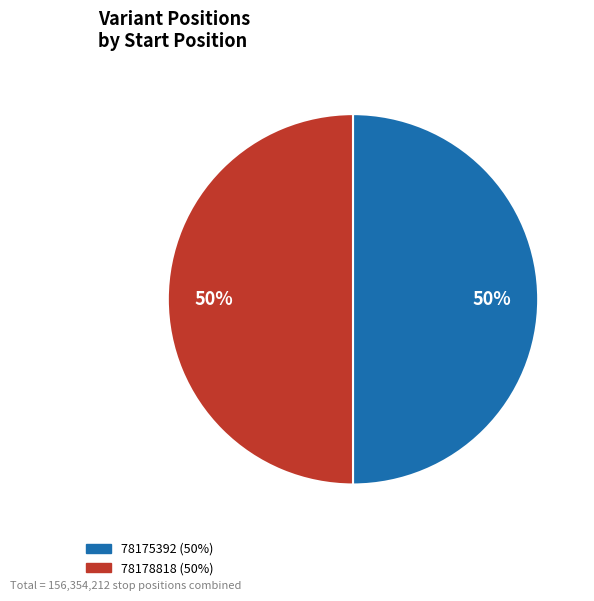

Approximately how many times larger is the value at 78175392 compared to 78178818?

1.0